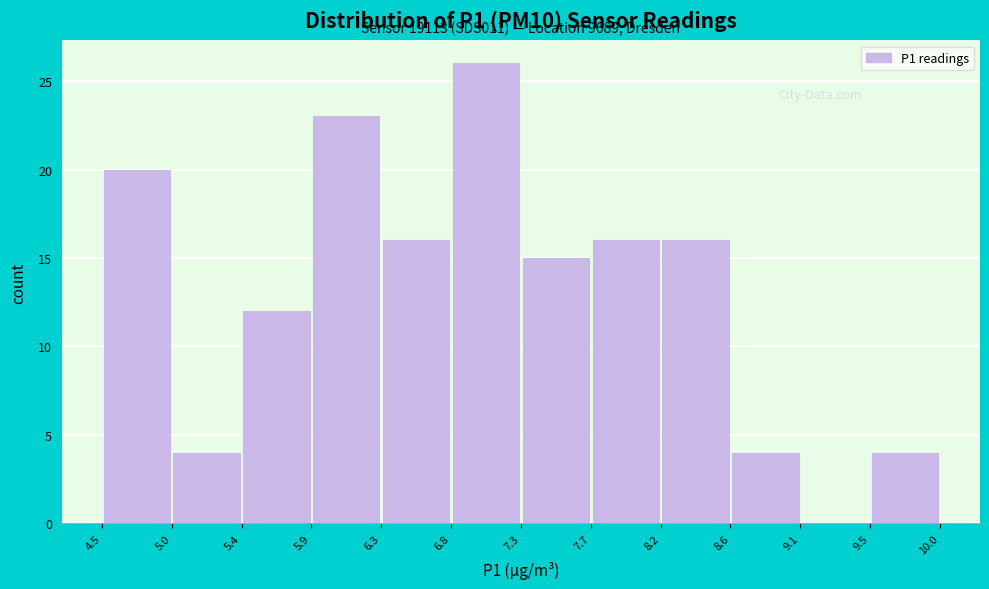

Which range on the x-axis has the tallest bar?

6.8 to 7.3